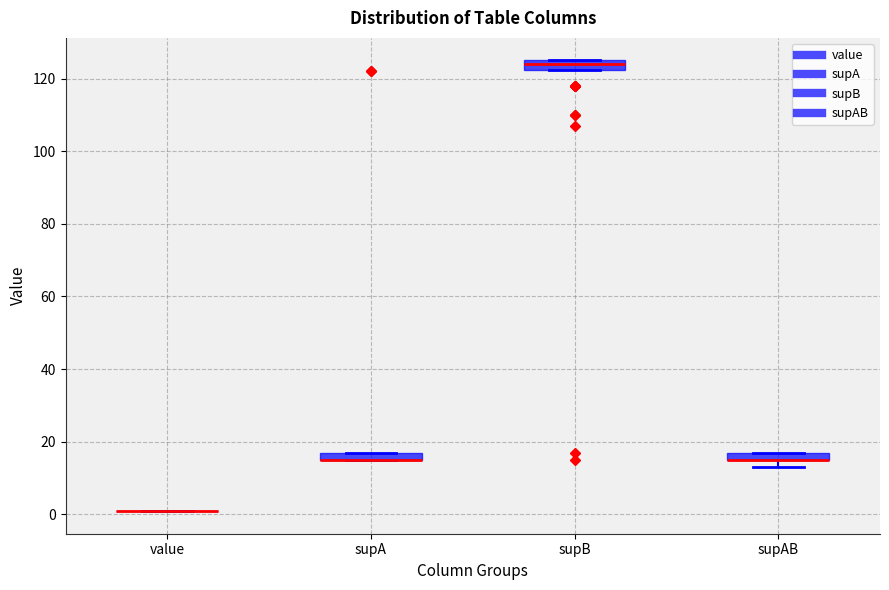

Where is the lower edge of the box for supAB on the y-axis? The values are not printed on the chart, so give them approximately, as read against the axis.

16